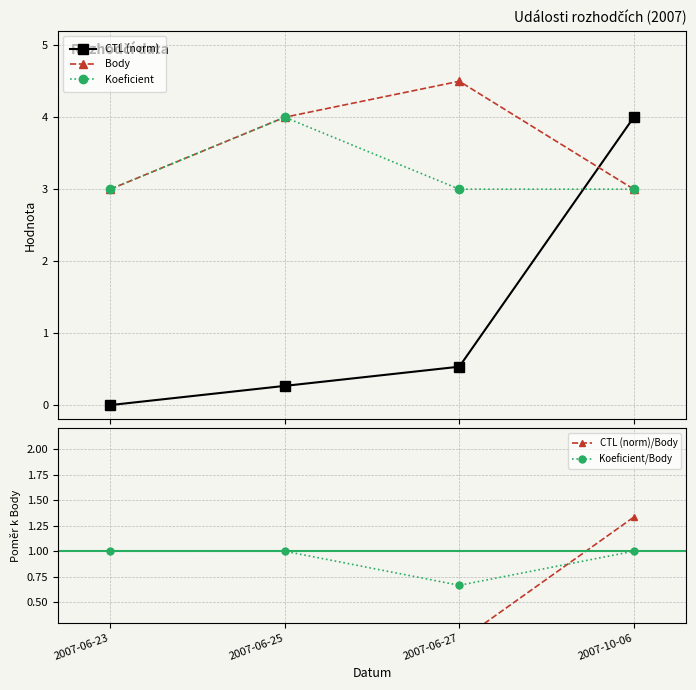

The value of CTL (norm)/Body at 2007-06-27 is 0.1. True or false?

True